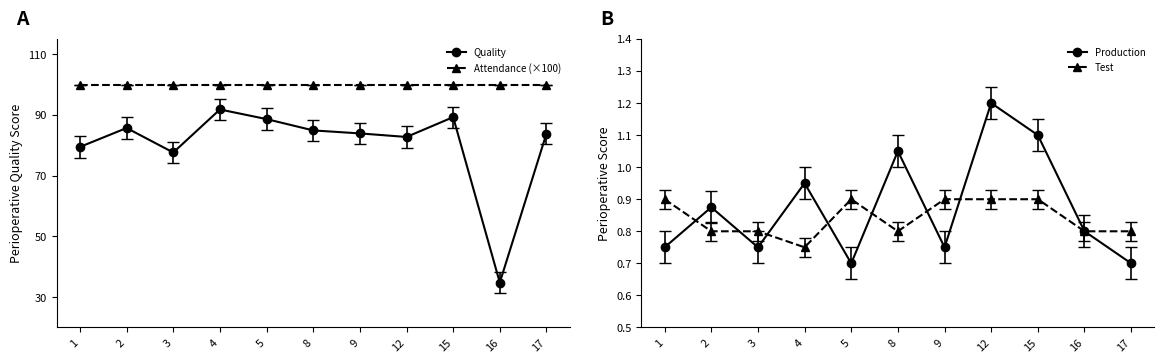

Where does the Quality series first go above 83?

2